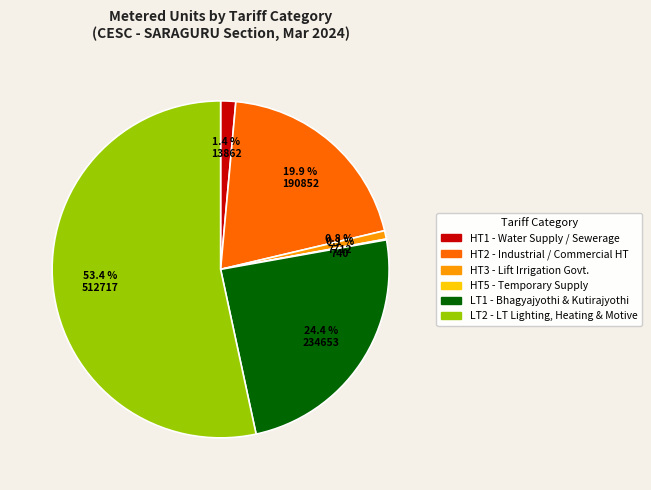

Which slice is the largest?

LT2